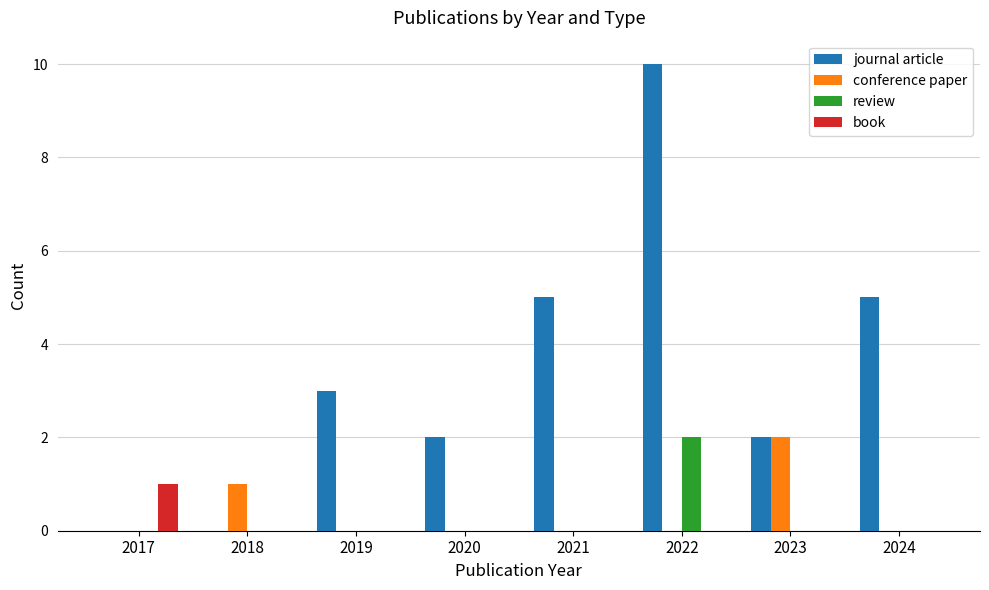

Which category has the highest value across all series?

2022